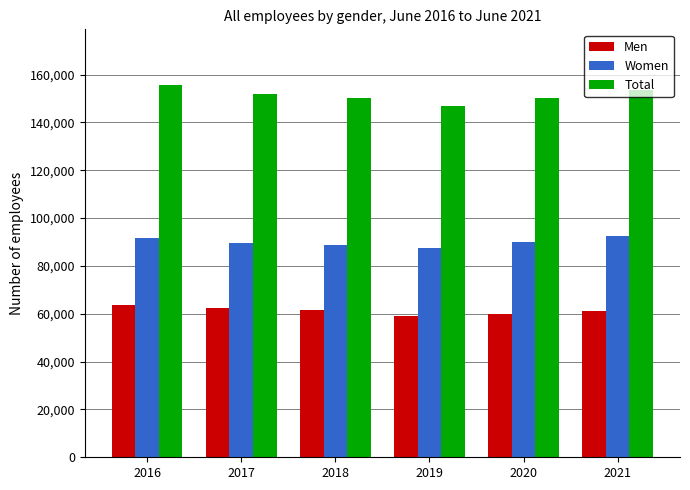

Read the Men value at 2019, to the nearest 10.

59130